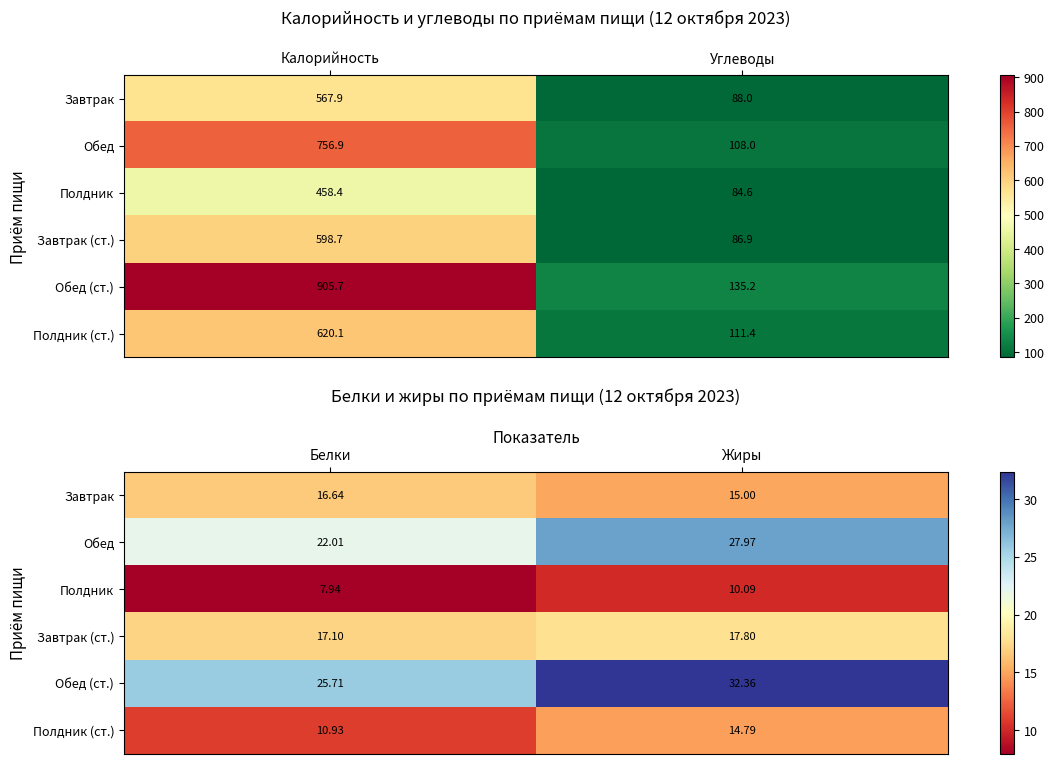

At how many categories does at least one series exceed 21?

2